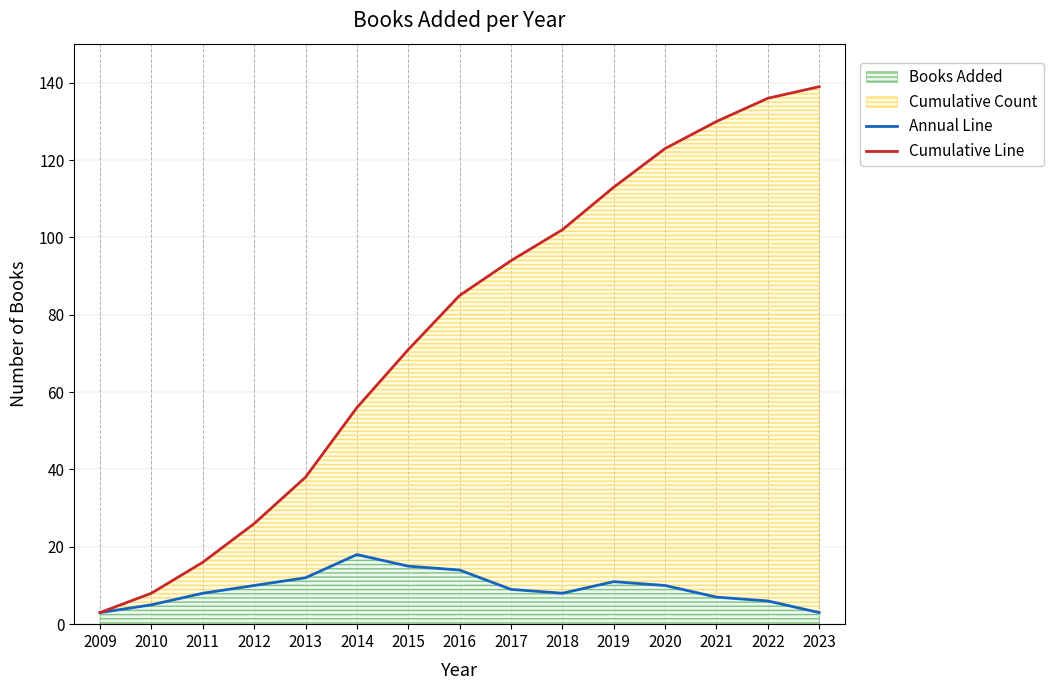

Reading left to right, transcribe all the data shown in this chart.

Annual Line: 3	5	8	10	12	18	15	14	9	8	11	10	7	6	3
Cumulative Line: 3	8	16	26	38	56	71	85	94	102	113	123	130	136	139